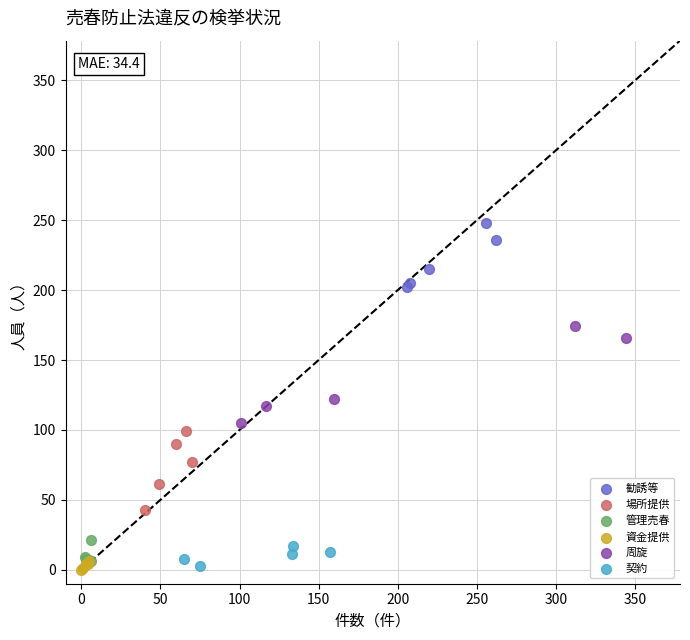

Which series has the largest Y range (max minus min)?

周旋